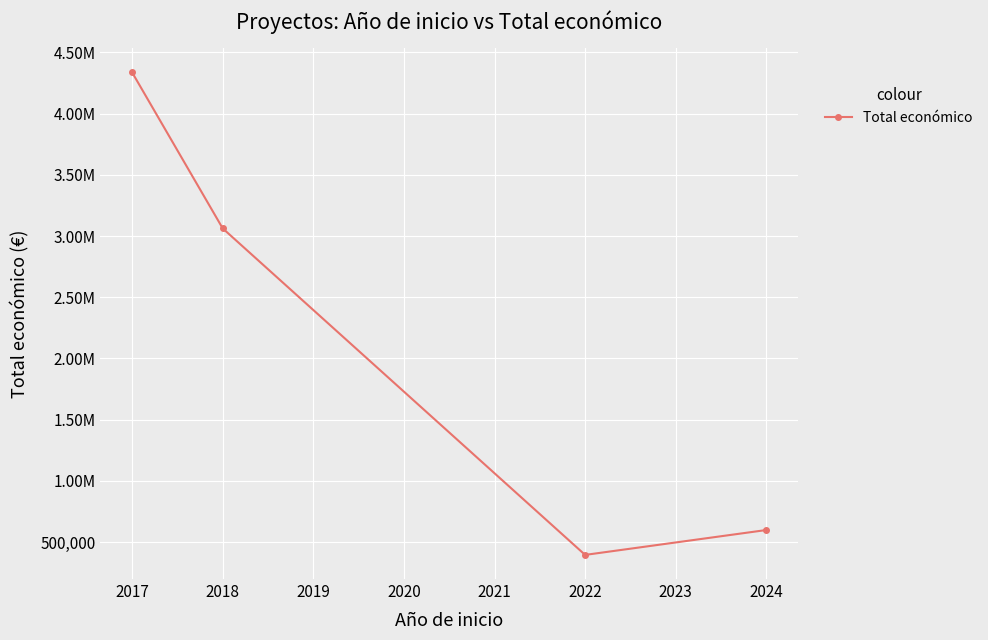

What is the sum of all values?

8394444